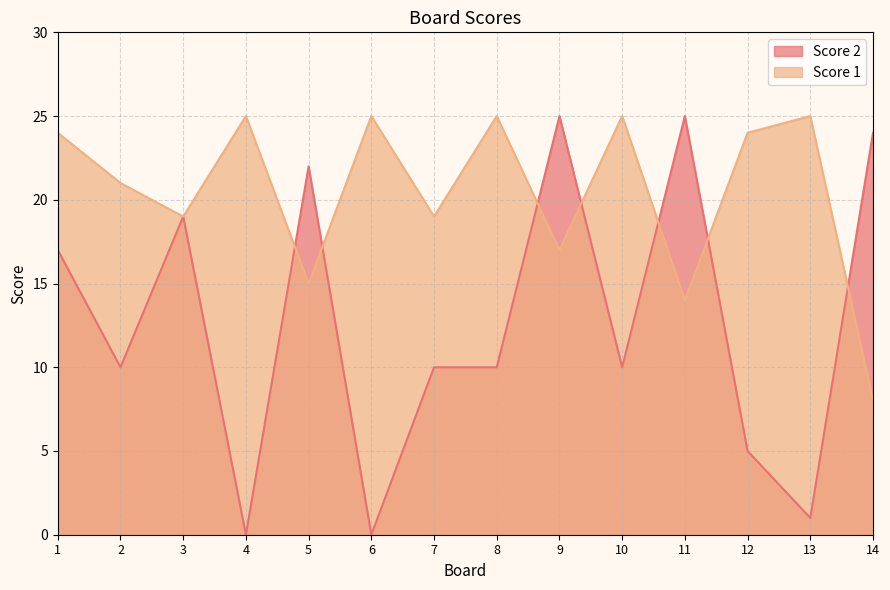

The Score 2 series shows 22 at 5. True or false?

True